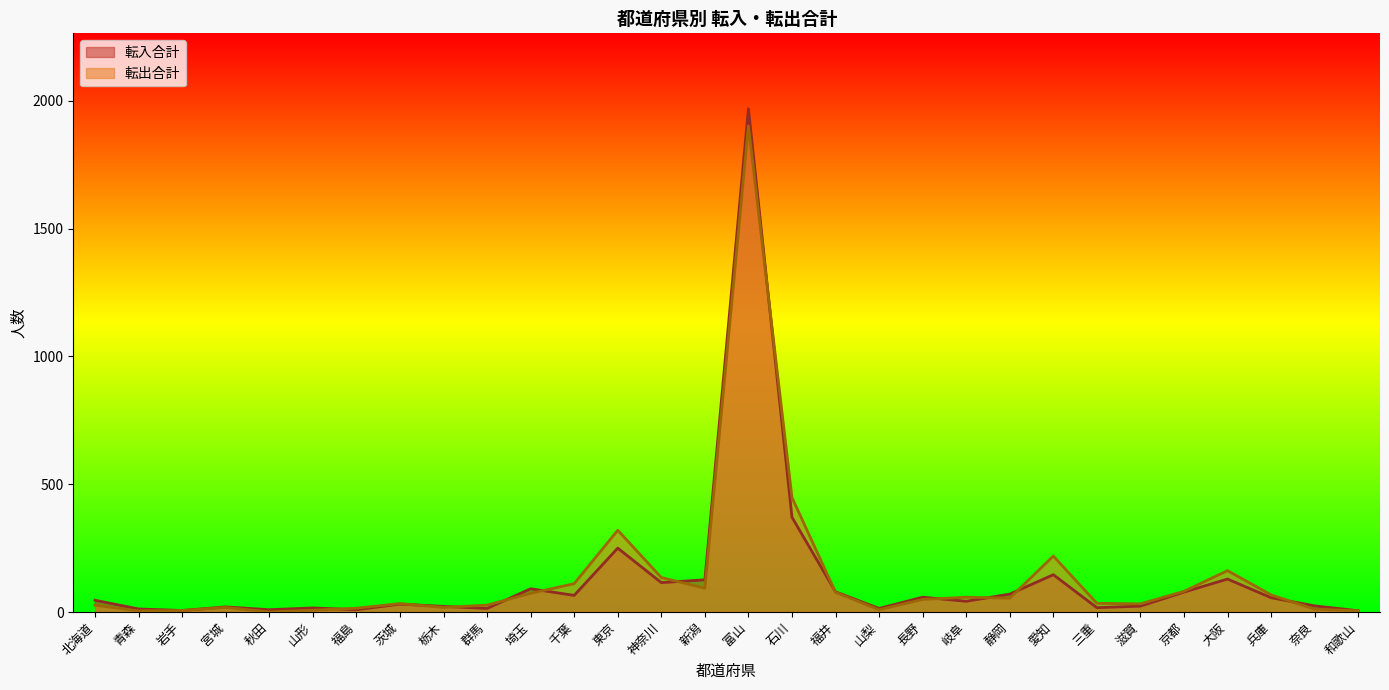

Which series has the widest spread of values?

転入合計